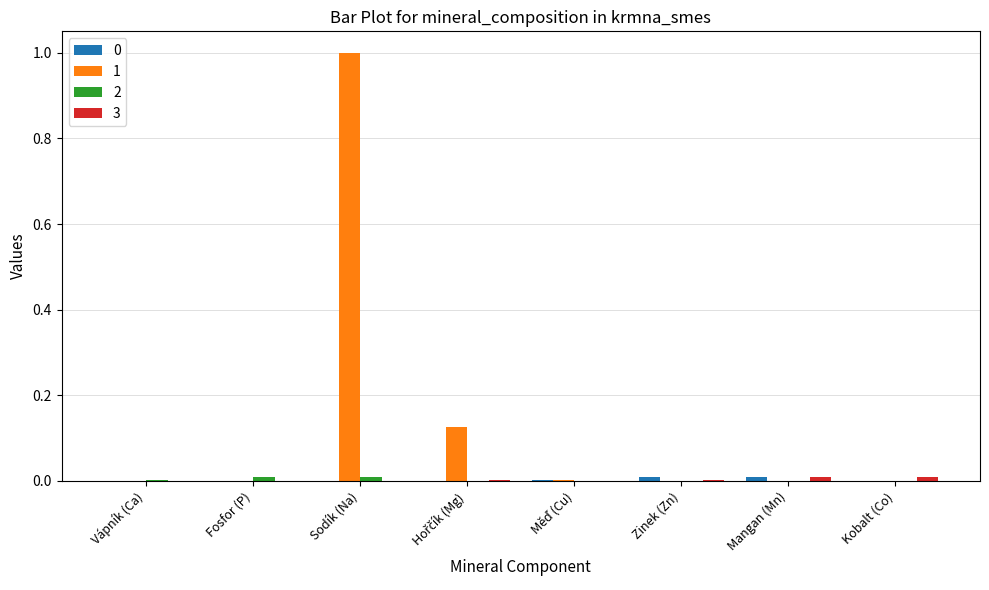

At which category is the sum across all series the highest?

Sodík (Na)